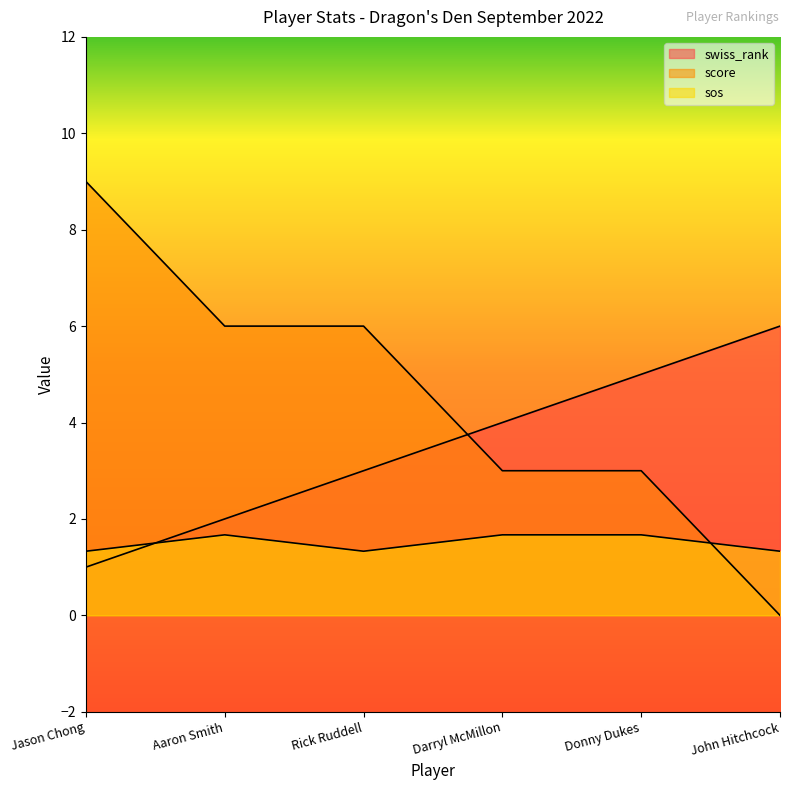

Which label corresponds to the smallest value in the chart?

John Hitchcock